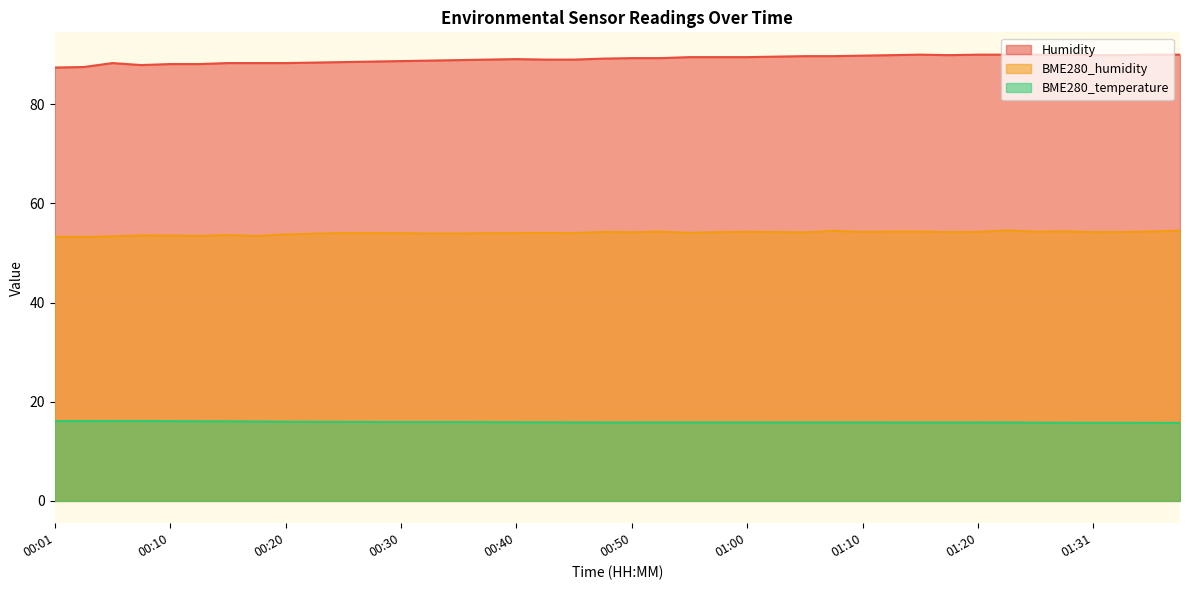

What is the sum of all BME280_temperature values?

635.6